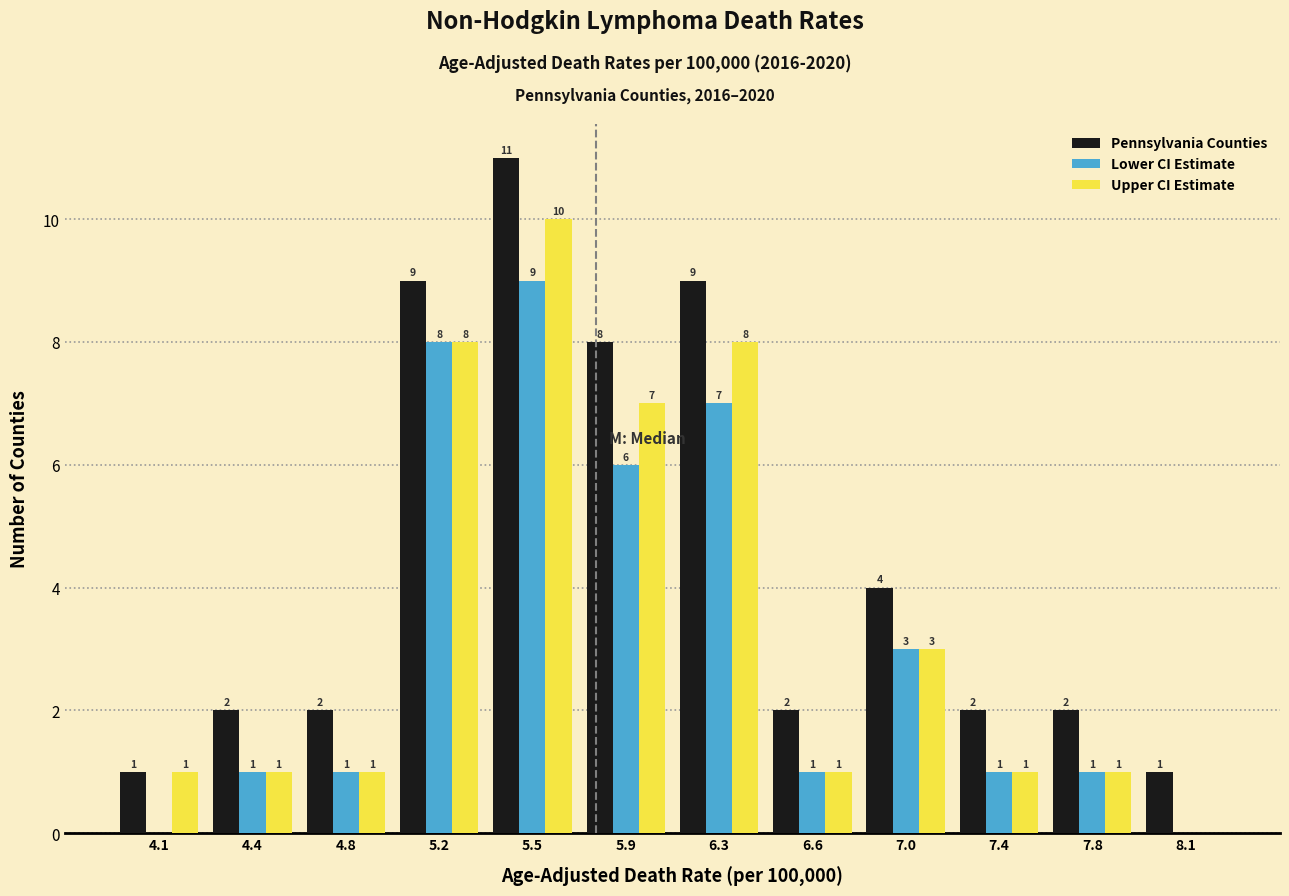

Reading left to right, extract all data points from this chart.

Pennsylvania Counties: 4.1=1	4.4=2	4.8=2	5.2=9	5.5=11	5.9=8	6.3=9	6.6=2	7.0=4	7.4=2	7.8=2	8.1=1
Lower CI Estimate: 4.1=0	4.4=1	4.8=1	5.2=8	5.5=9	5.9=6	6.3=7	6.6=1	7.0=3	7.4=1	7.8=1	8.1=0
Upper CI Estimate: 4.1=1	4.4=1	4.8=1	5.2=8	5.5=10	5.9=7	6.3=8	6.6=1	7.0=3	7.4=1	7.8=1	8.1=0